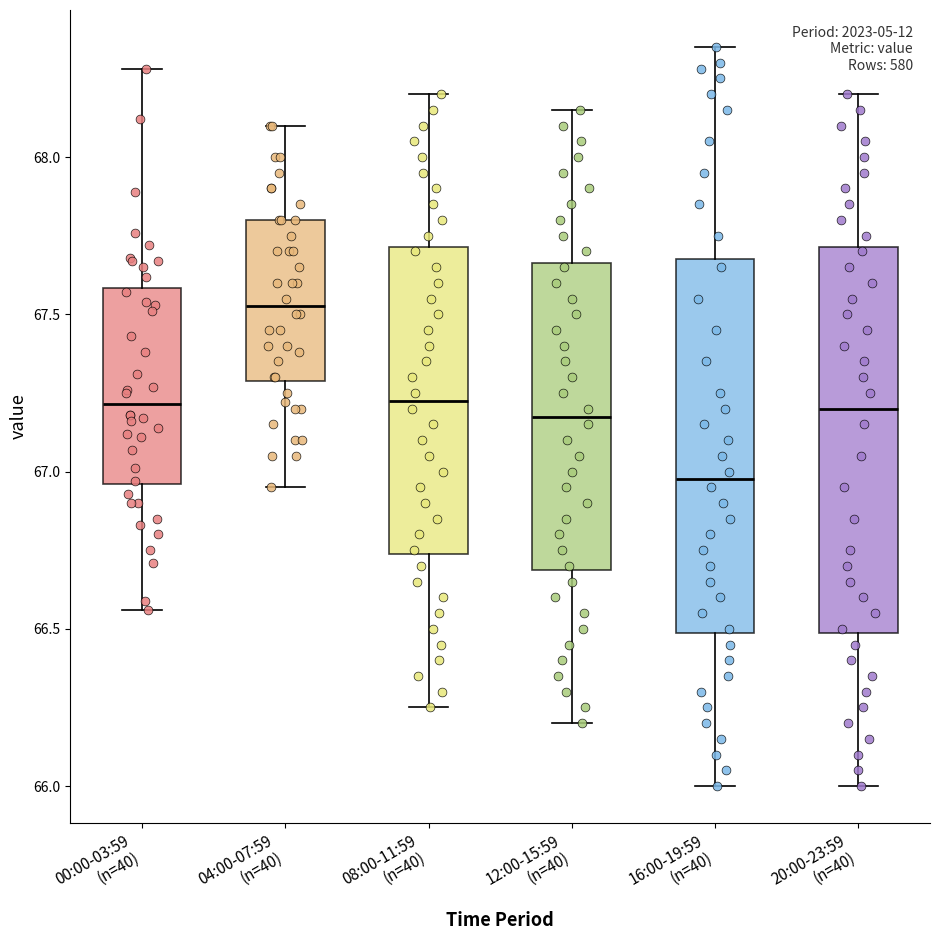

Reading left to right, transcribe this box plot: for each box, give where its median line is, the range the box spans, and where its two whiskers end, as read against the y-axis. The values are not printed on the chart, so give them approximately, as read against the axis.

00:00-03:59 (n=40): median 67.20, box 66.95 to 67.60, whiskers 66.55 to 68.30
04:00-07:59 (n=40): median 67.55, box 67.30 to 67.80, whiskers 66.95 to 68.10
08:00-11:59 (n=40): median 67.25, box 66.75 to 67.70, whiskers 66.25 to 68.20
12:00-15:59 (n=40): median 67.20, box 66.70 to 67.65, whiskers 66.20 to 68.15
16:00-19:59 (n=40): median 67.00, box 66.50 to 67.70, whiskers 66.00 to 68.35
20:00-23:59 (n=40): median 67.20, box 66.50 to 67.70, whiskers 66.00 to 68.20